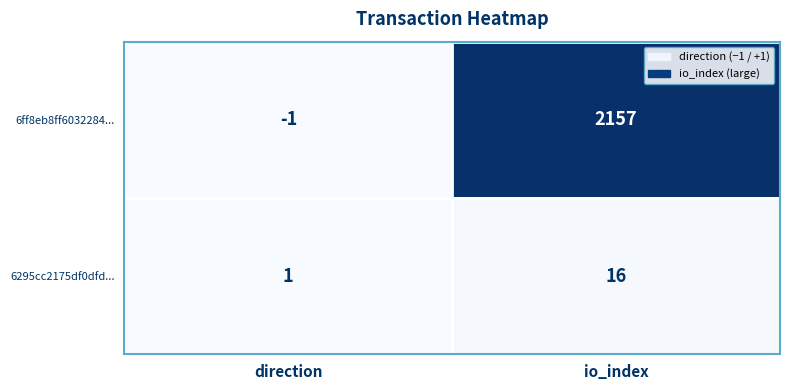

The value of 6295cc2175df0dfd... at io_index is 16. True or false?

True